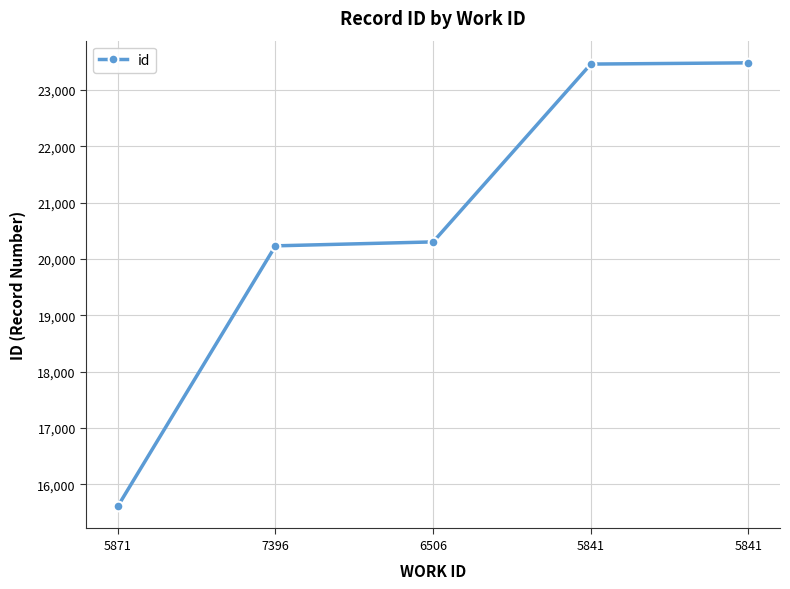

How many categories are shown in the chart?

5